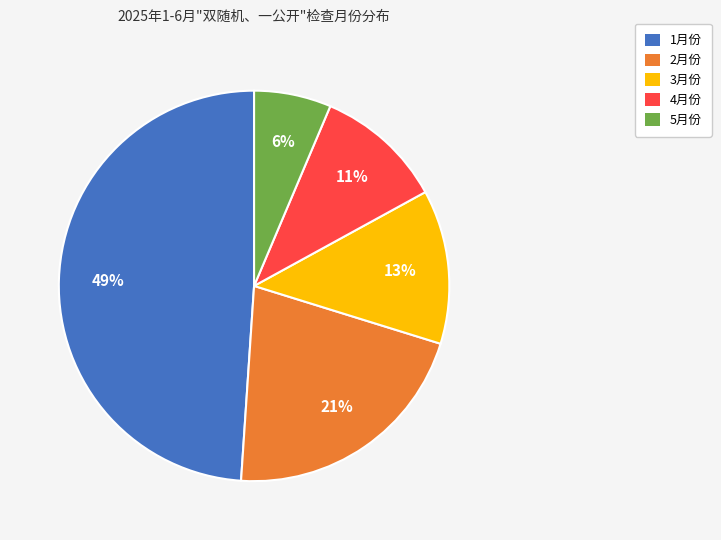

To the nearest percent, what is the average slice percentage?

20%